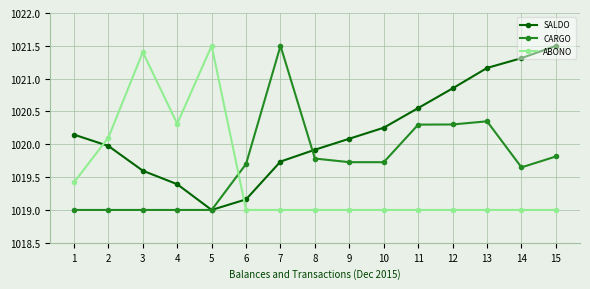

True or false: CARGO has a value of 1434.5 at 13.

False